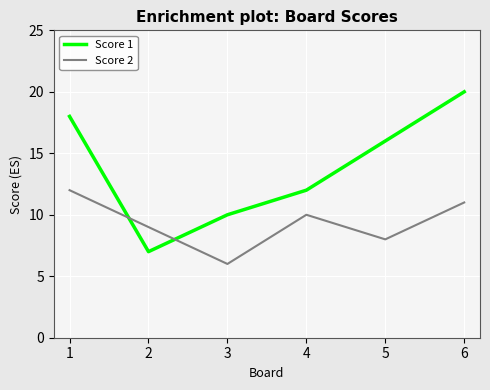

Is the value of Score 2 at 4 greater than the value of Score 1 at 2?

Yes